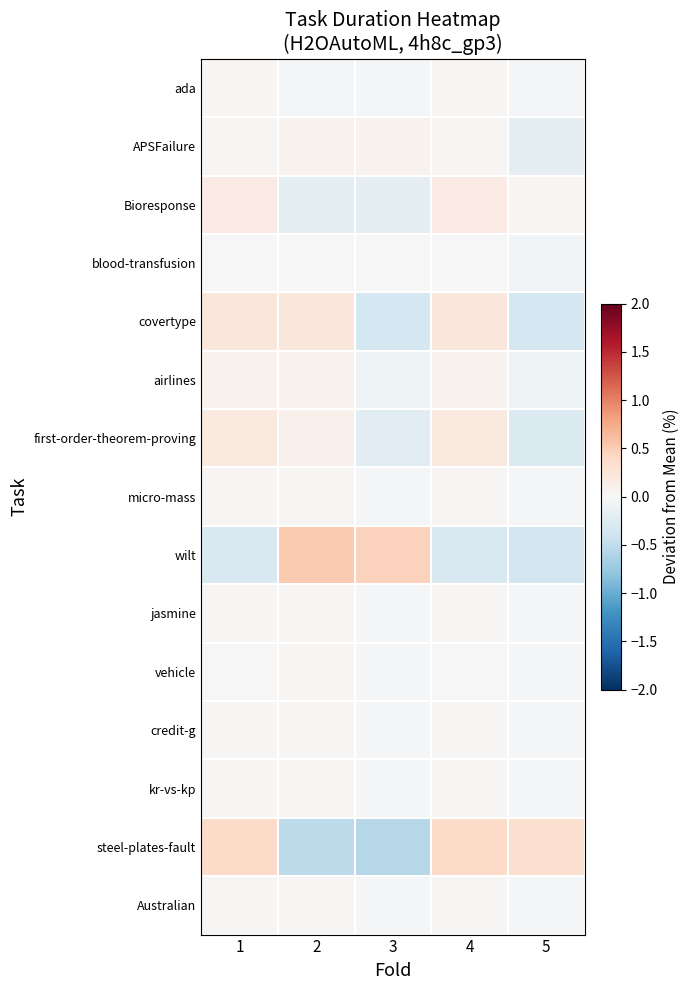

Rank the categories by jasmine value from lowest to highest.

3, 5, 1, 2, 4